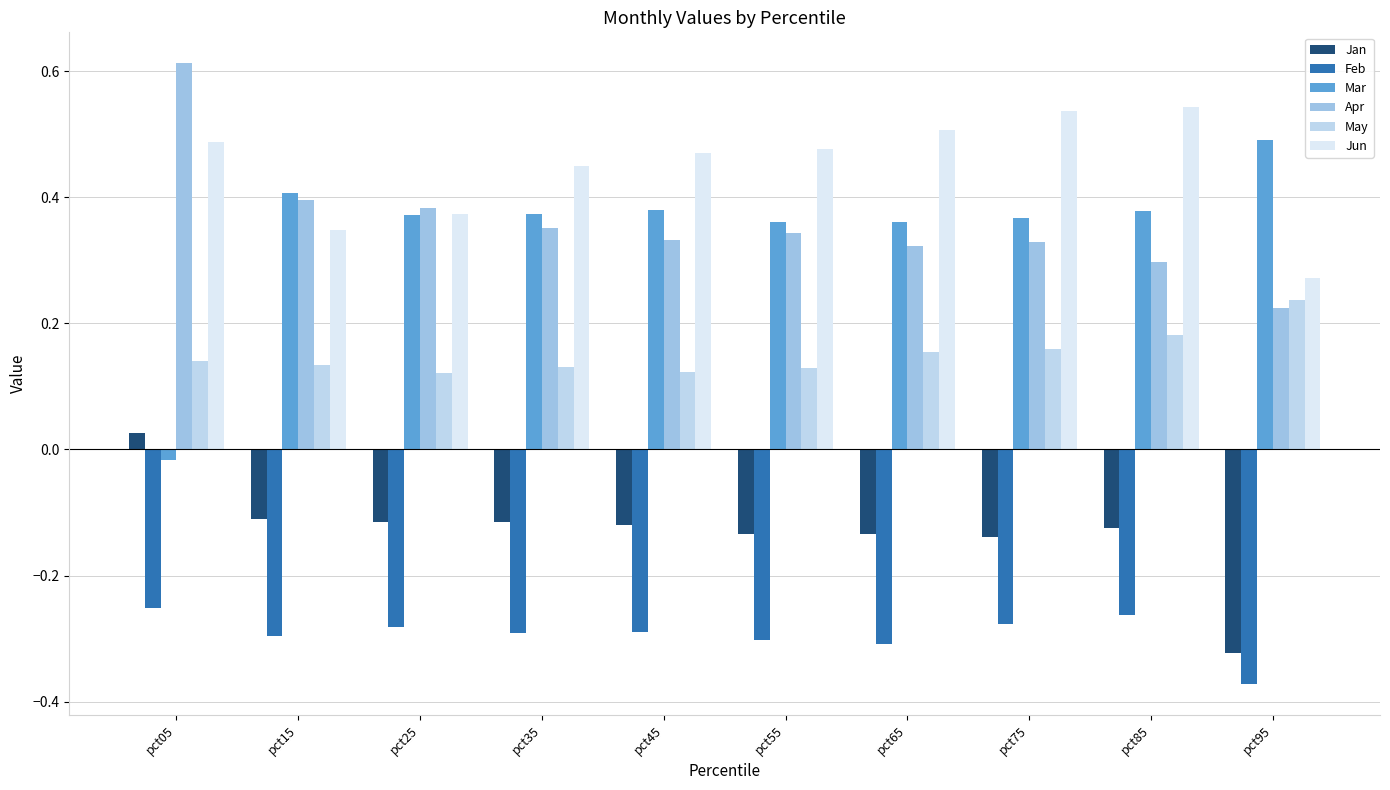

Reading right to left, list all the values displayed in this chart.

Jan: -0.3	-0.1	-0.1	-0.1	-0.1	-0.1	-0.1	-0.1	-0.1	0.0
Feb: -0.4	-0.3	-0.3	-0.3	-0.3	-0.3	-0.3	-0.3	-0.3	-0.3
Mar: 0.5	0.4	0.4	0.4	0.4	0.4	0.4	0.4	0.4	-0.0
Apr: 0.2	0.3	0.3	0.3	0.3	0.3	0.4	0.4	0.4	0.6
May: 0.2	0.2	0.2	0.2	0.1	0.1	0.1	0.1	0.1	0.1
Jun: 0.3	0.5	0.5	0.5	0.5	0.5	0.4	0.4	0.3	0.5